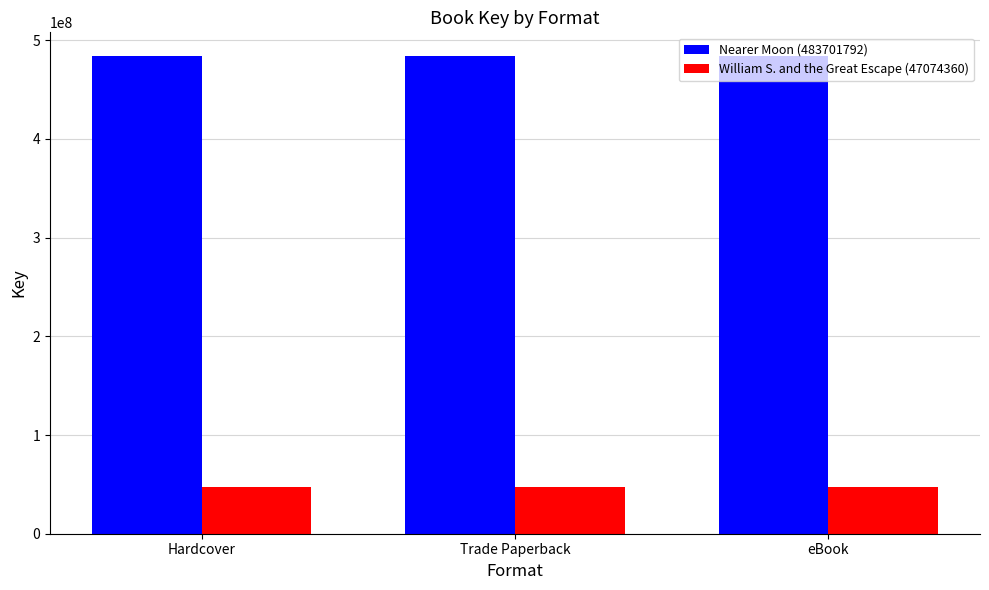

Rank the series by their average value, from highest to lowest.

Nearer Moon (483701792), William S. and the Great Escape (47074360)